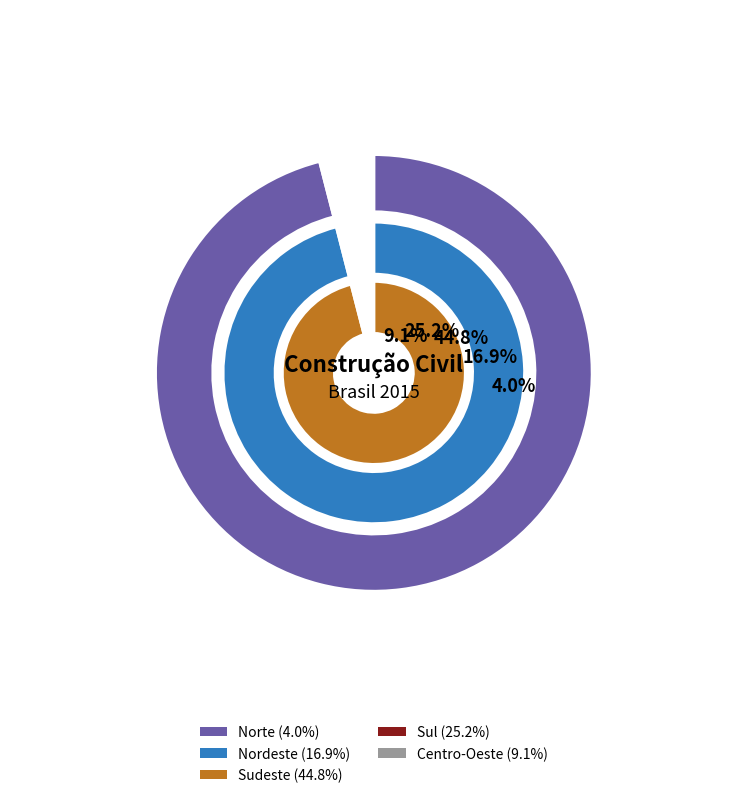

Is it true that Sudeste is 30% of the pie?

False